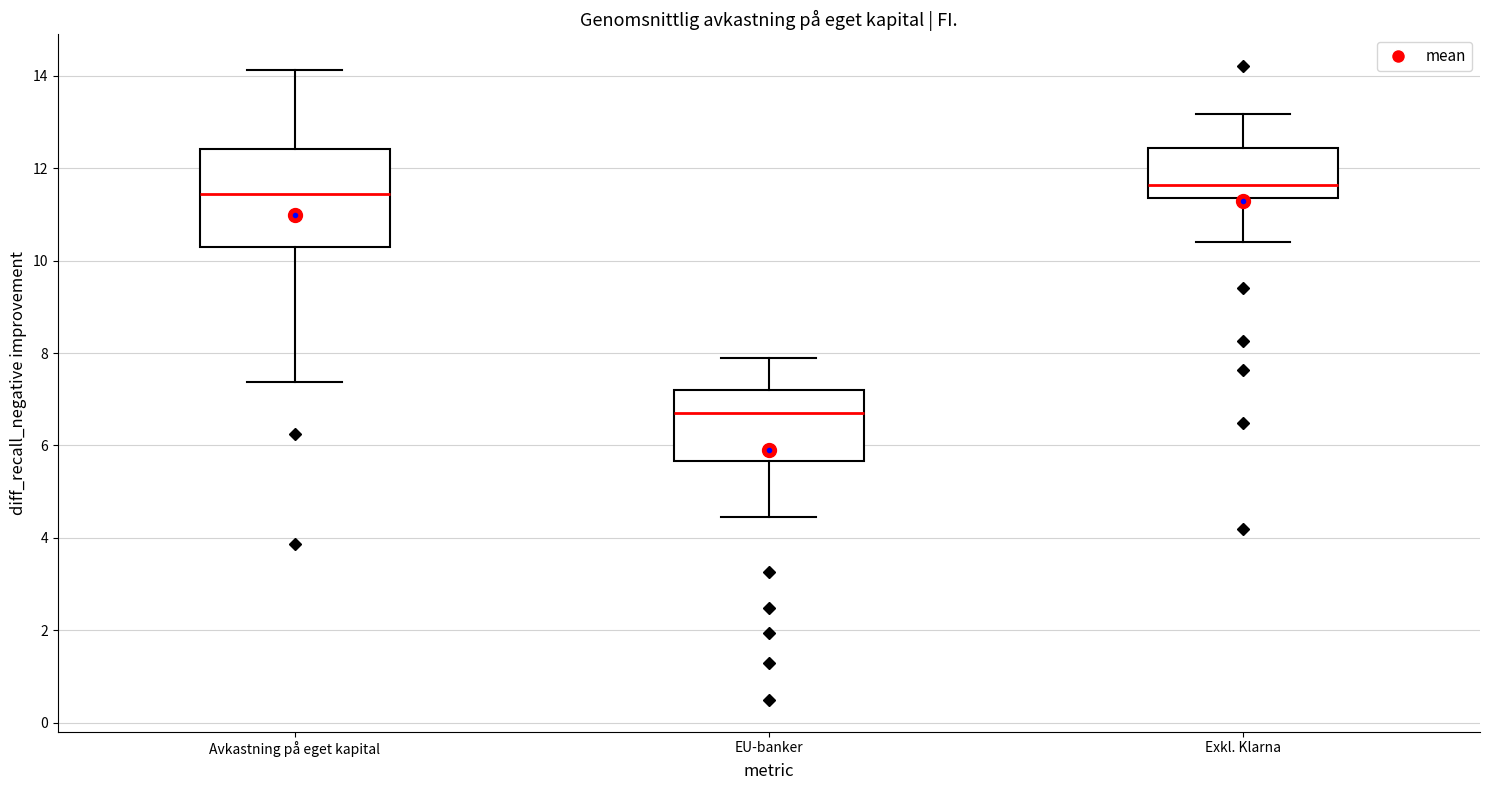

Reading left to right, read every box against the y-axis: the position of its median line, the range the box covers, and the ends of its whiskers. The values are not printed on the chart, so give them approximately, as read against the axis.

Avkastning på eget kapital: median 11.4, box 10.2 to 12.4, whiskers 7.4 to 14.2
EU-banker: median 6.8, box 5.6 to 7.2, whiskers 4.4 to 7.8
Exkl. Klarna: median 11.6, box 11.4 to 12.4, whiskers 10.4 to 13.2